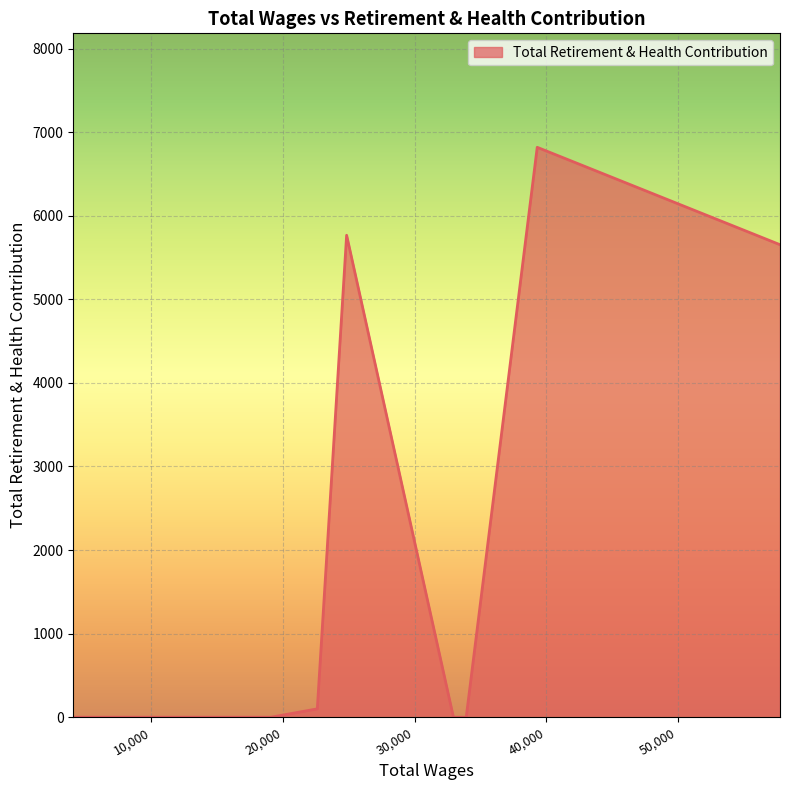

Does the chart display data point markers on the line(s)?

No